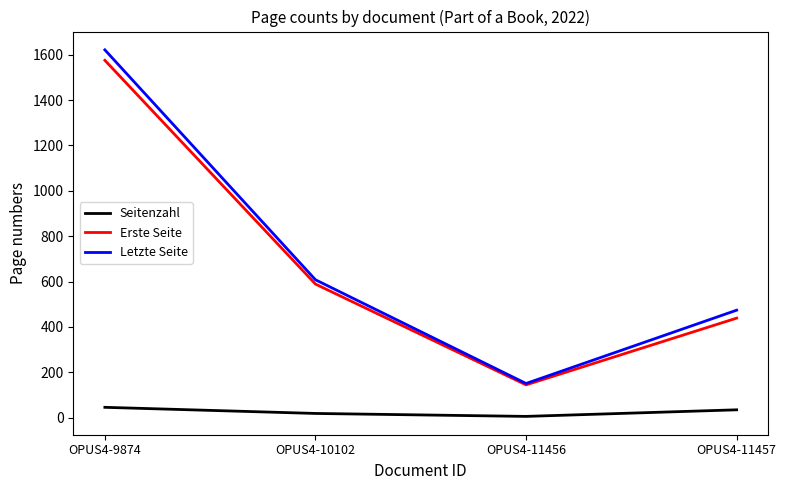

Does the chart have visible grid lines?

No